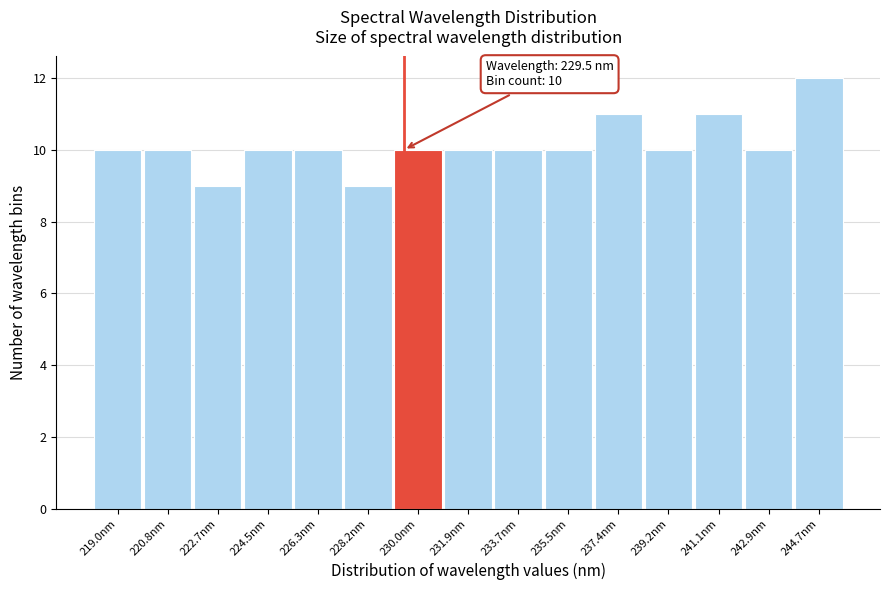

Which range on the x-axis has the tallest bar?

243.8 to 245.6